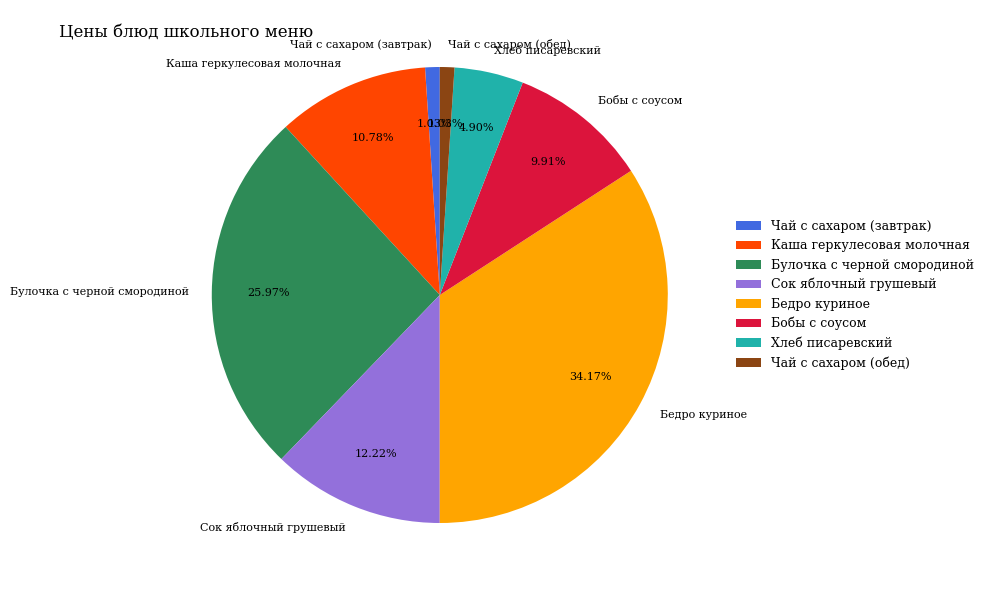

Which has a higher value, Сок яблочный грушевый or Булочка с черной смородиной?

Булочка с черной смородиной